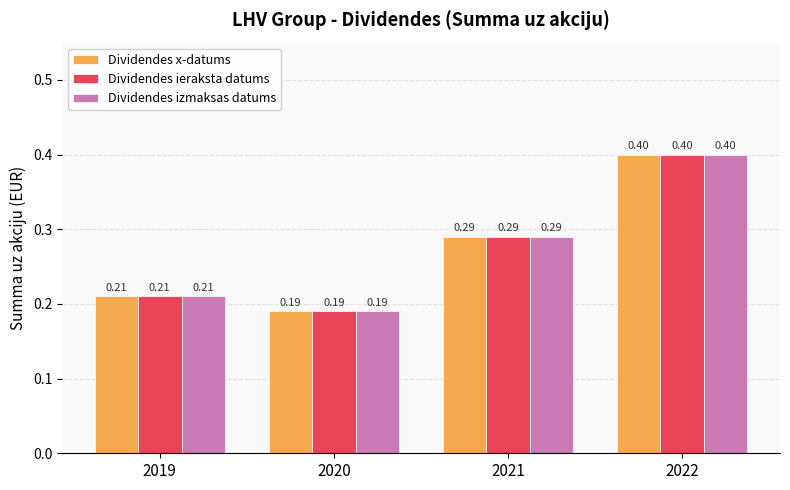

At which category is the sum across all series the highest?

2022